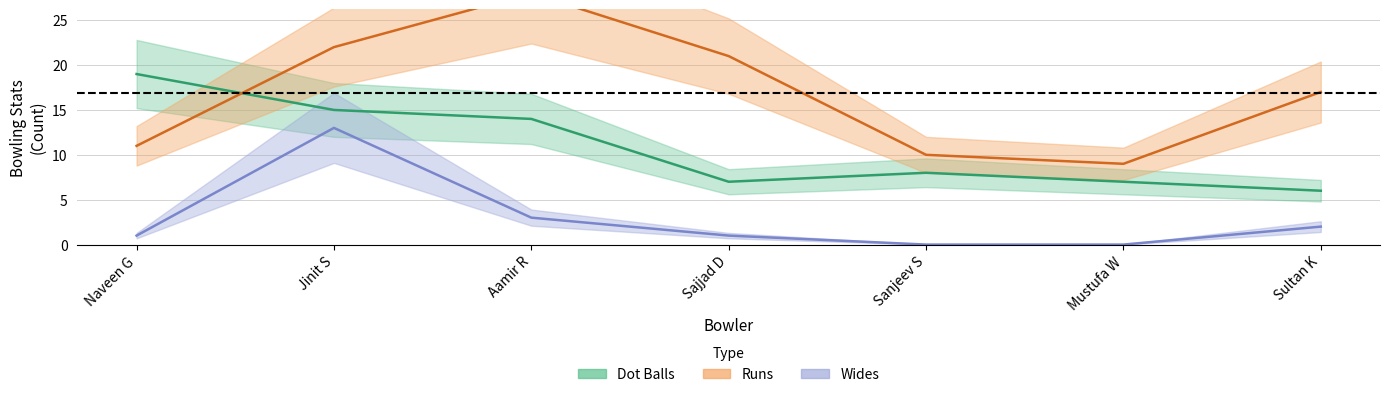

True or false: Runs has more than 0 interior local peaks.

True